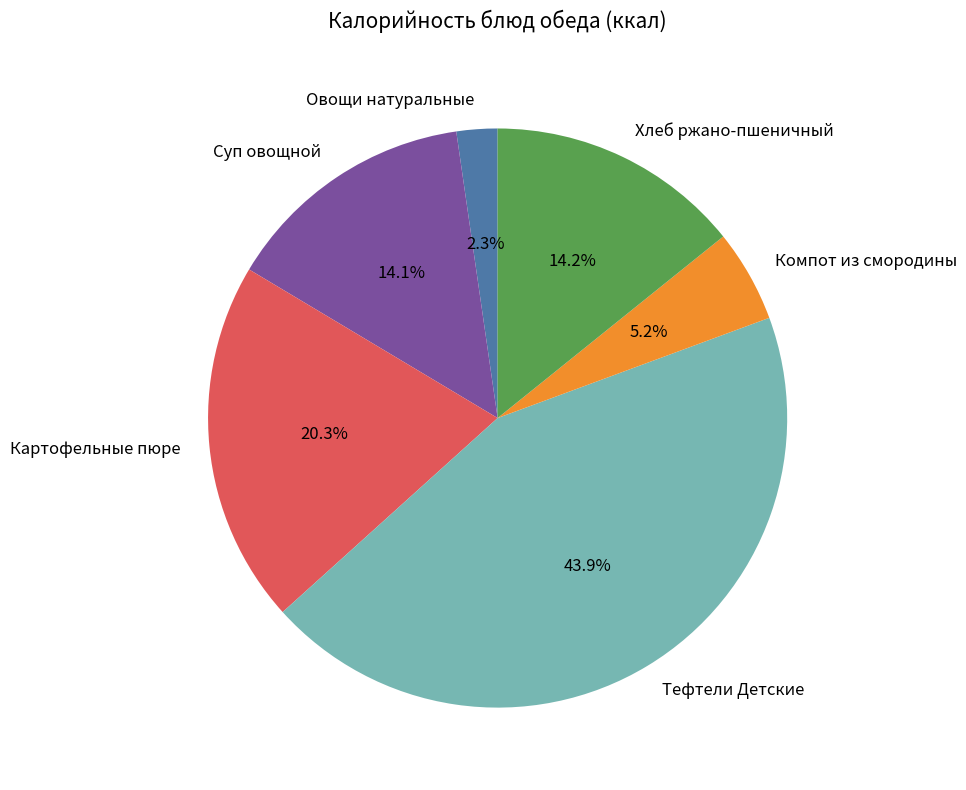

Does Тефтели Детские represent more than half of the total?

No